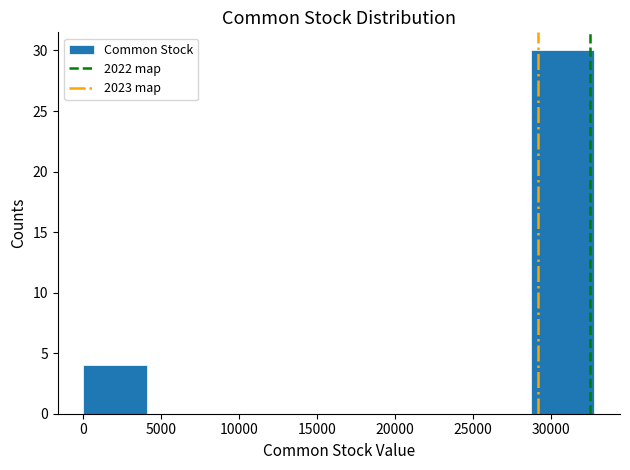

Reading left to right, list every bar in this chart as the range it spans on the x-axis followed by its height. Neither the bar edges nor the heights are printed on the chart, so give them approximately, as read against the axes.

0 to 4000: 4
4000 to 8000: 0
8000 to 12500: 0
12500 to 16500: 0
16500 to 20500: 0
20500 to 24500: 0
24500 to 28500: 0
28500 to 33000: 30